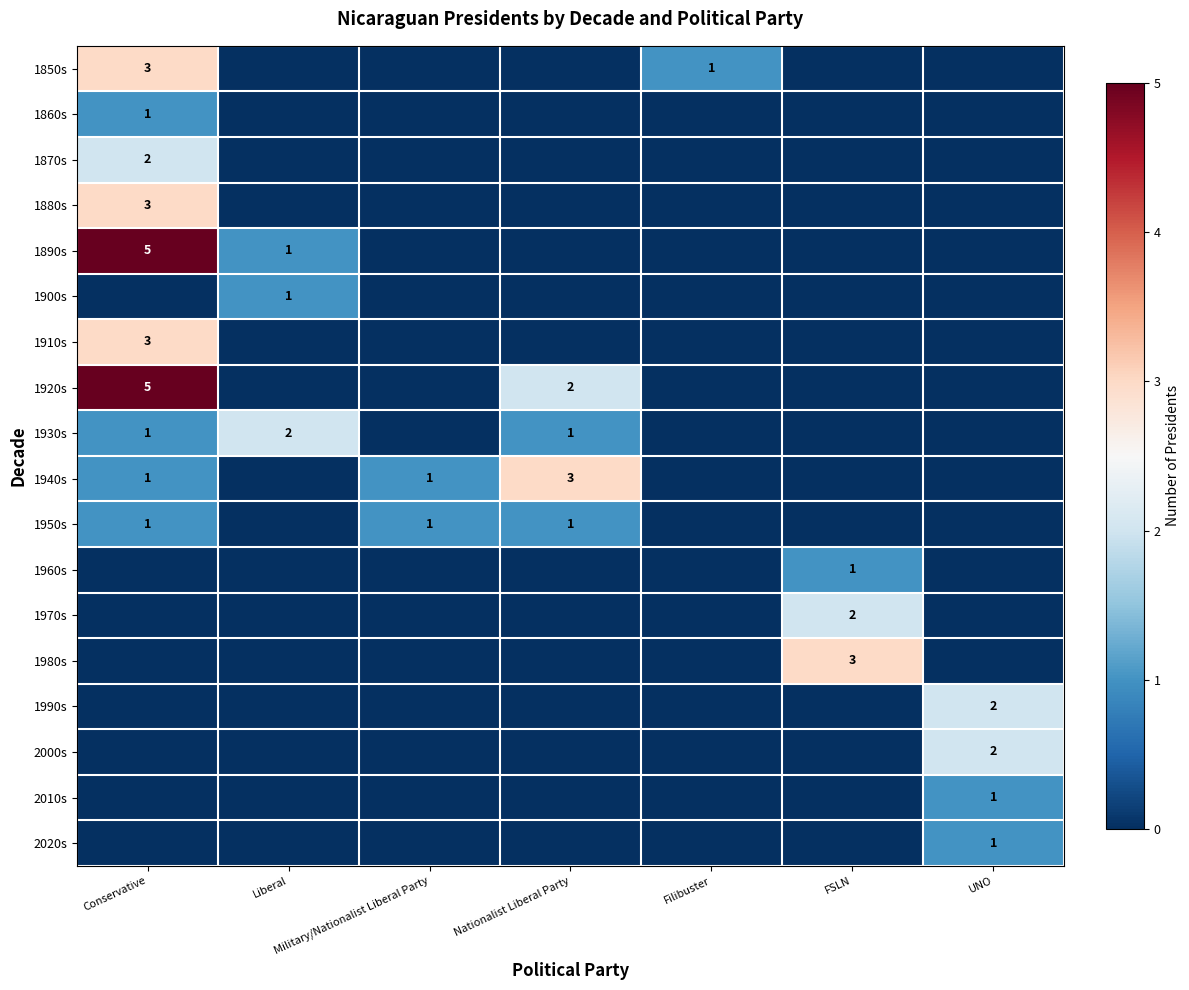

Which series has the largest range (max minus min)?

1890s